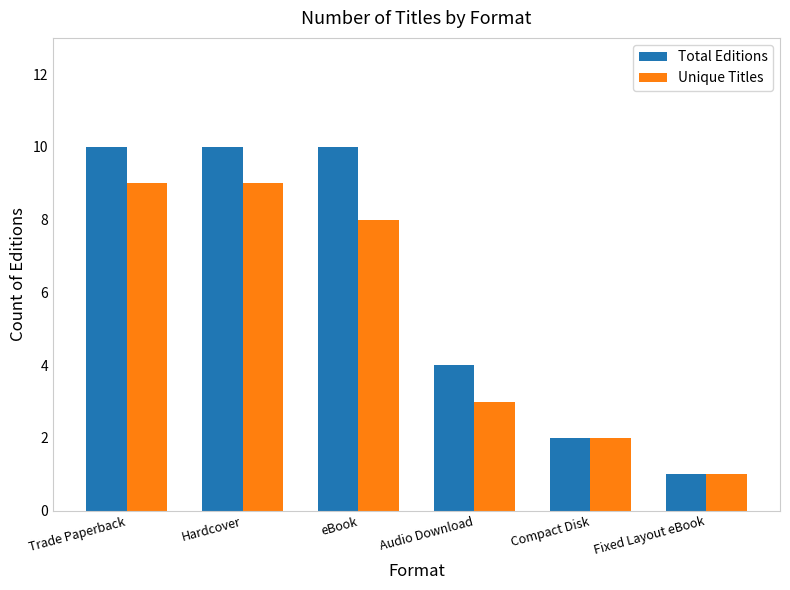

What is the label of the 4th bar from the left?

Audio Download